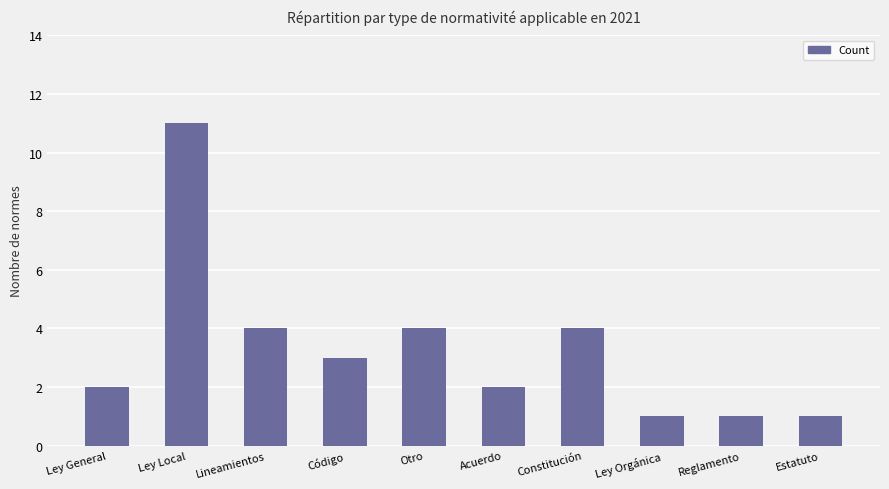

Are the bars horizontal?

No